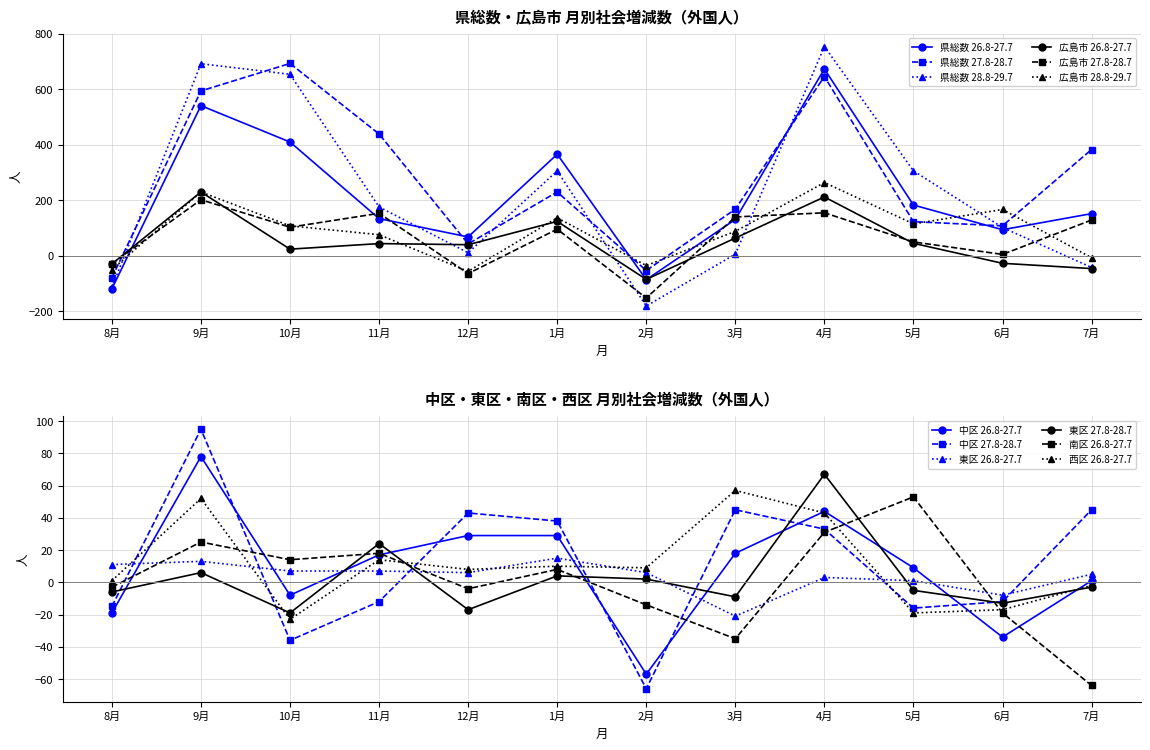

At which category does the chart reach its peak across all series?

4月